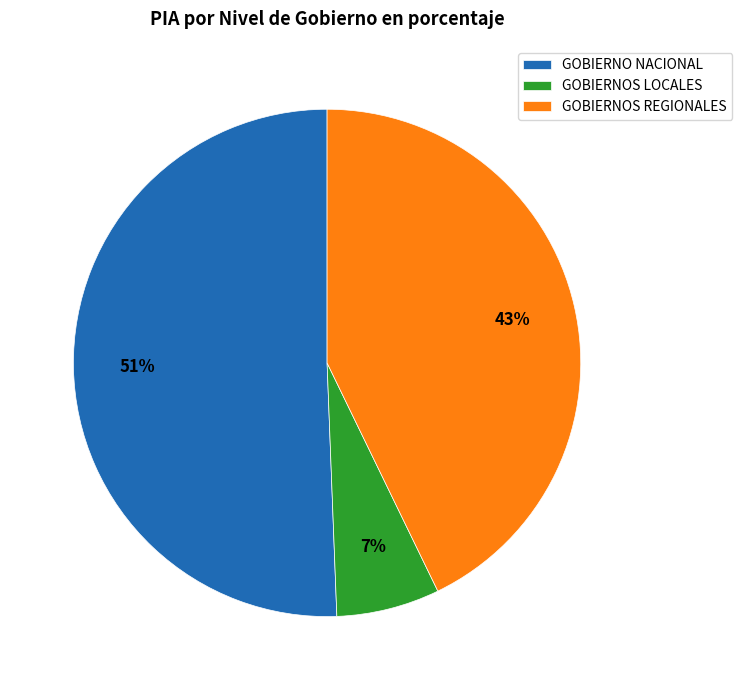

Does any single category account for the majority?

Yes